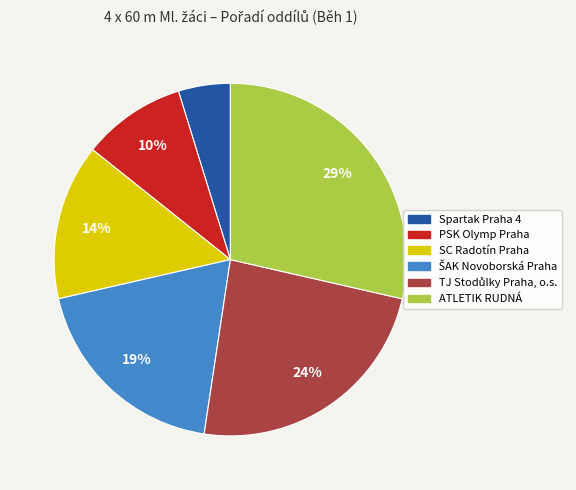

Which category has the biggest portion of the pie?

ATLETIK RUDNÁ